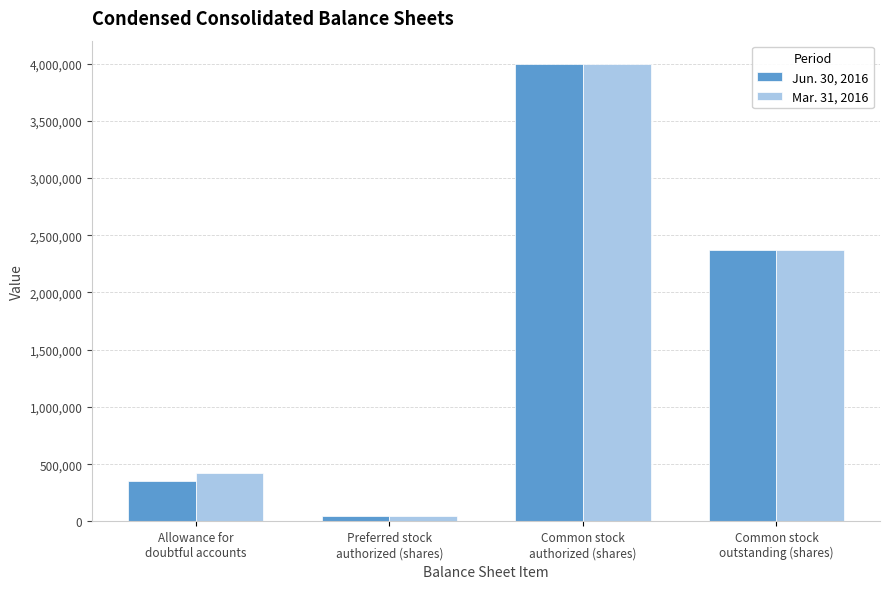

At how many categories does at least one series exceed 202246?

3